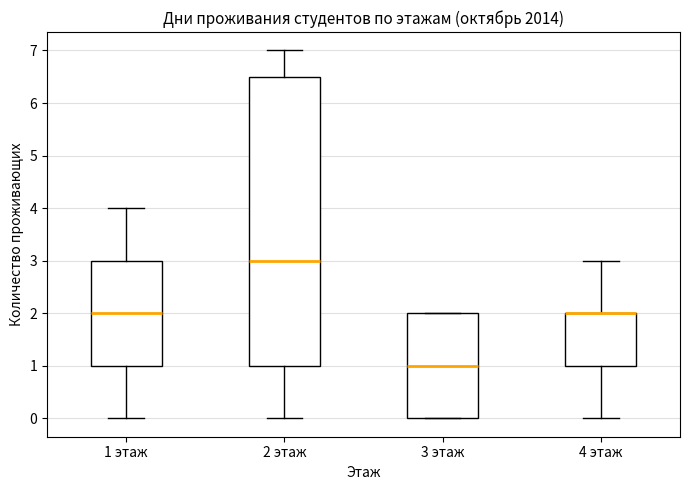

Reading left to right, transcribe this box plot: for each box, give where its median line is, the range the box spans, and where its two whiskers end, as read against the y-axis. The values are not printed on the chart, so give them approximately, as read against the axis.

1 этаж: median 2.0, box 1.0 to 3.0, whiskers 0.0 to 4.0
2 этаж: median 3.0, box 1.0 to 6.5, whiskers 0.0 to 7.0
3 этаж: median 1.0, box 0.0 to 2.0, whiskers 0.0 to 2.0
4 этаж: median 2.0 (drawn on the box's upper edge), box 1.0 to 2.0, whiskers 0.0 to 3.0